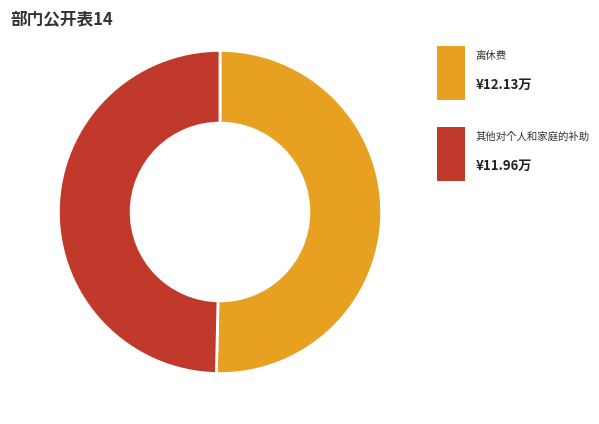

Does any single category account for the majority?

Yes